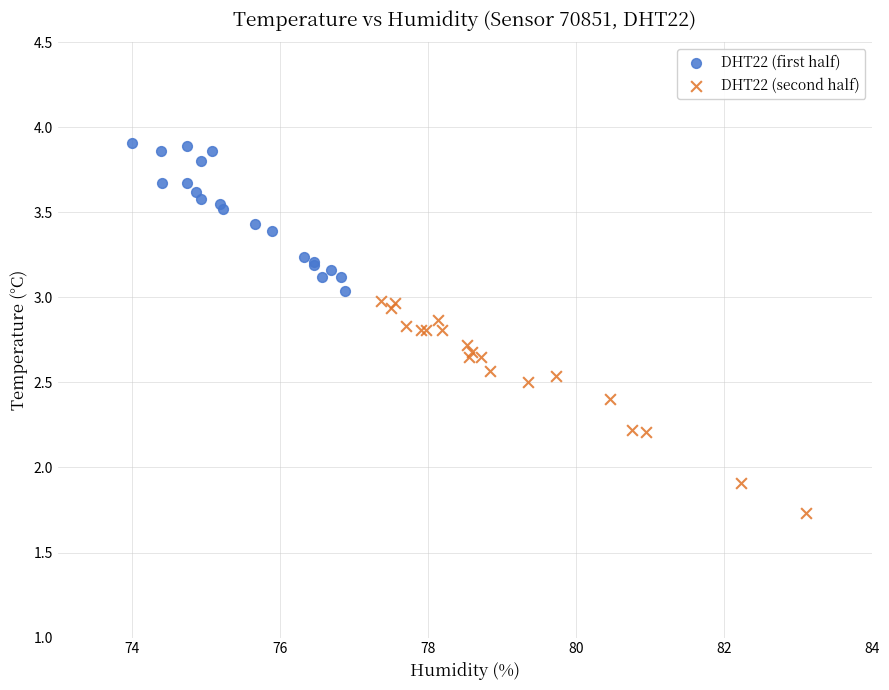

What are all the series names shown in the legend?

DHT22 (first half), DHT22 (second half)